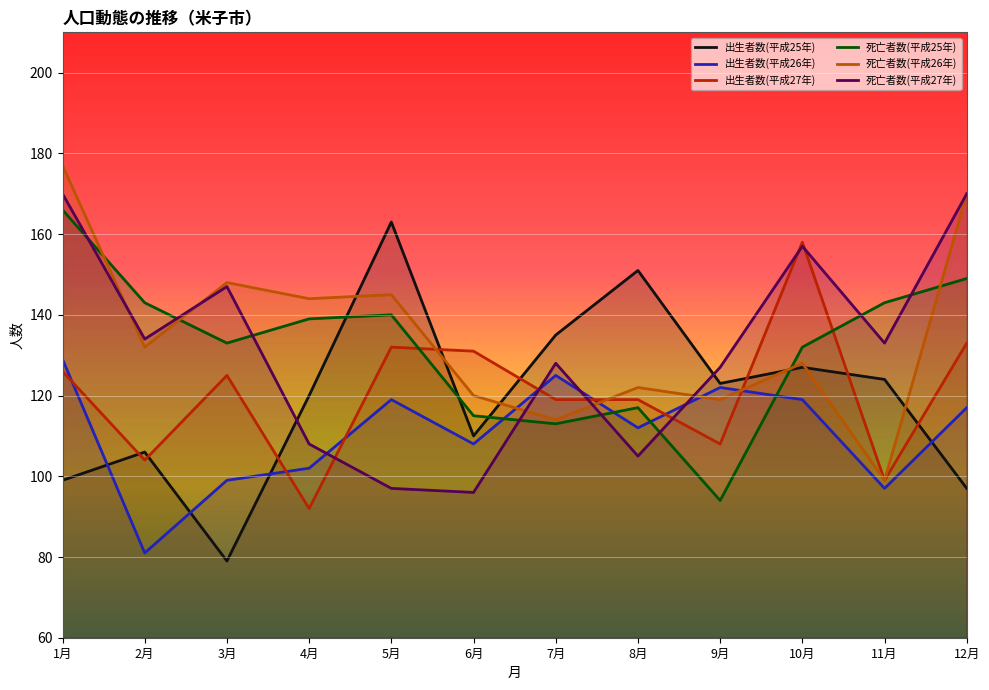

At which label does 死亡者数(平成25年) reach its minimum?

9月